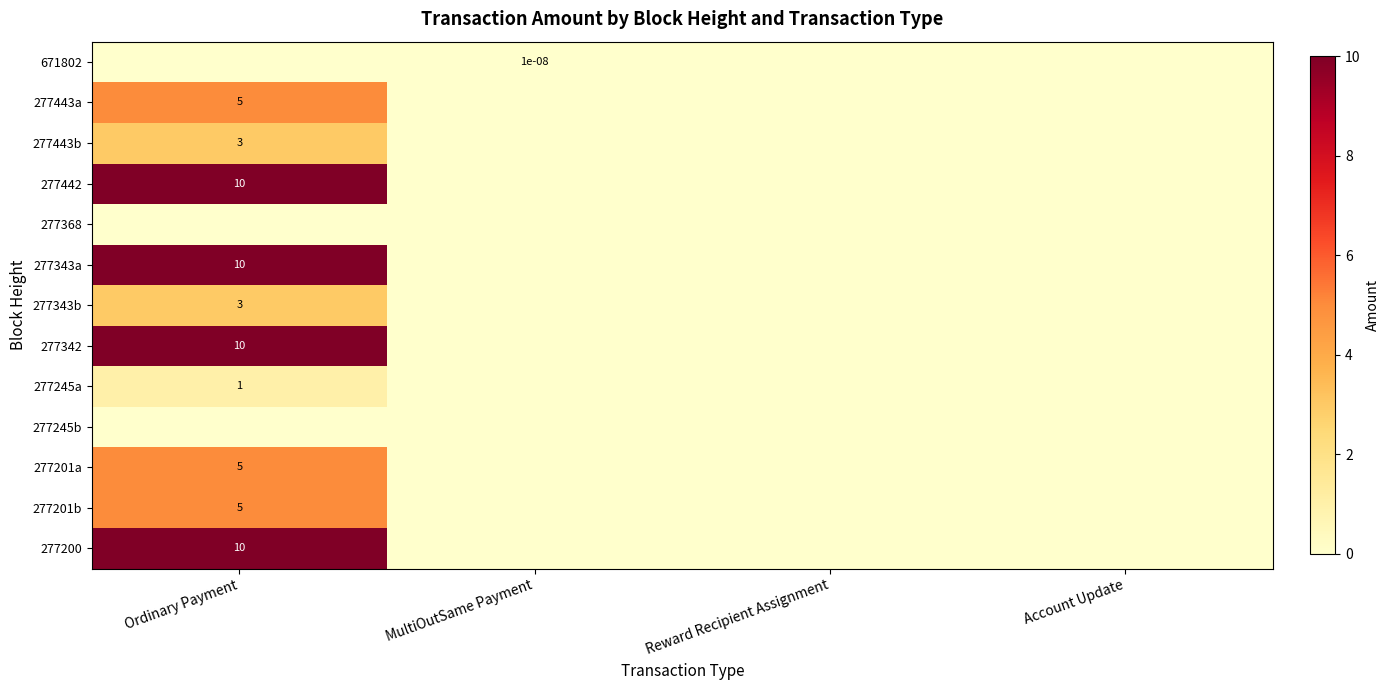

Is it true that 277201b equals 5.0 at Ordinary Payment?

True